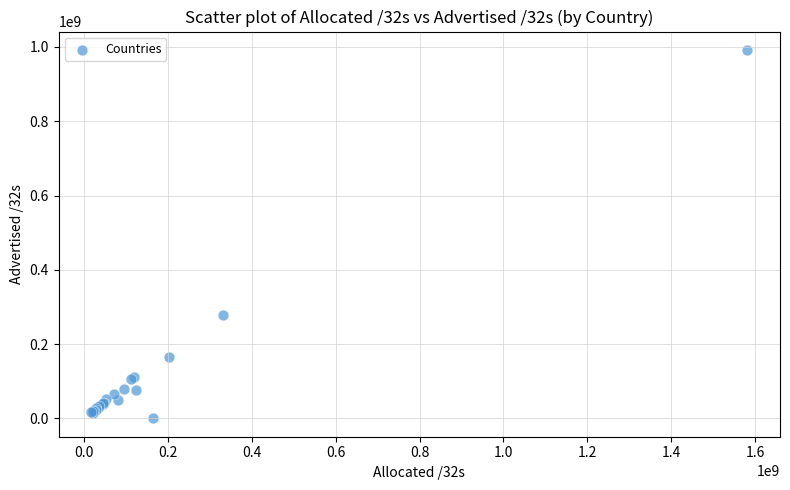

What Y value in the scatter plot is closest to 496062016?

279387136